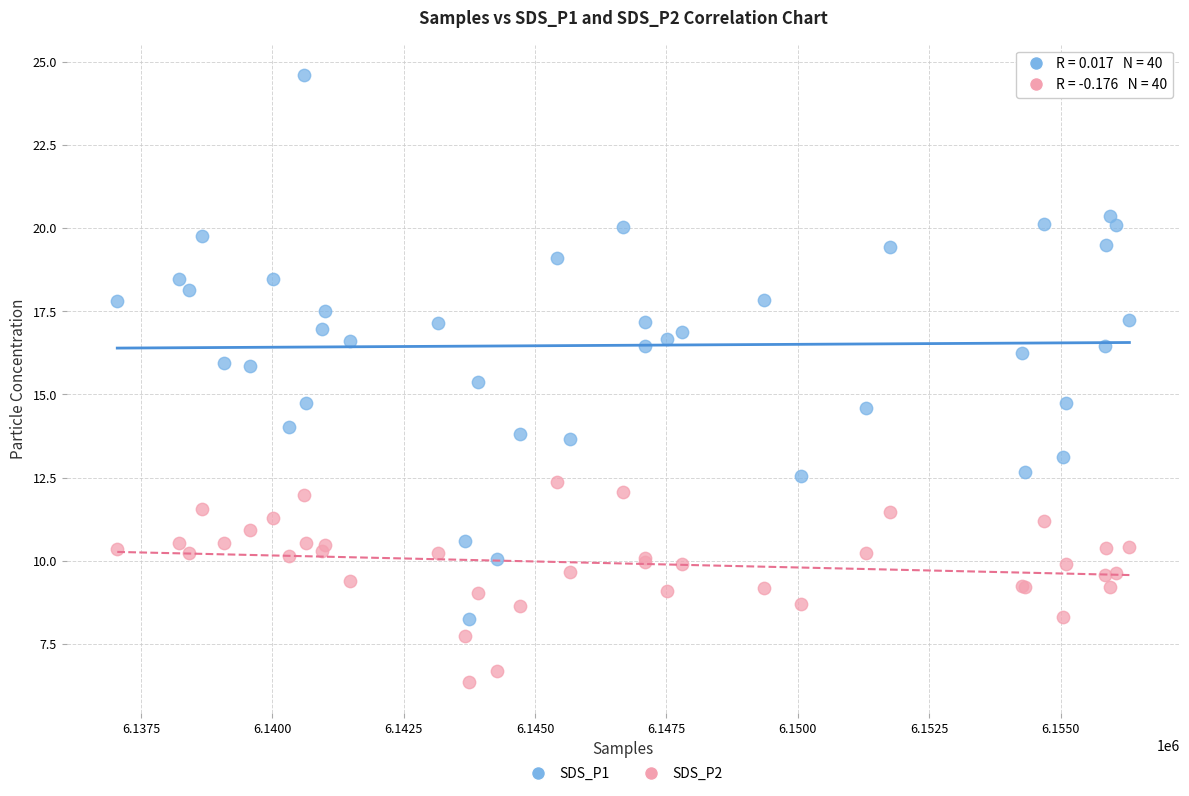

What are all the series names shown in the legend?

SDS_P1, SDS_P2